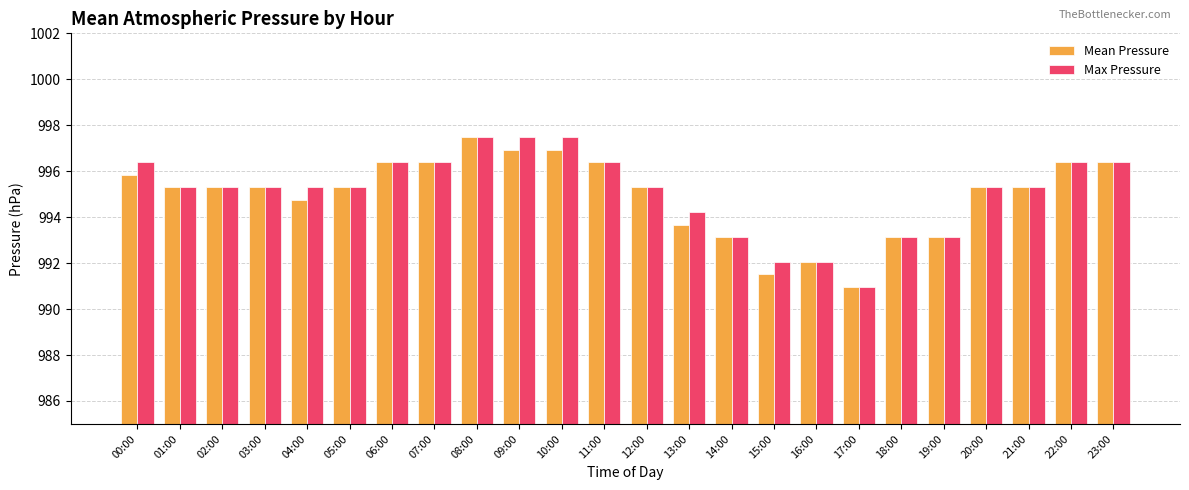

What is the sum of all Max Pressure values?

23882.0